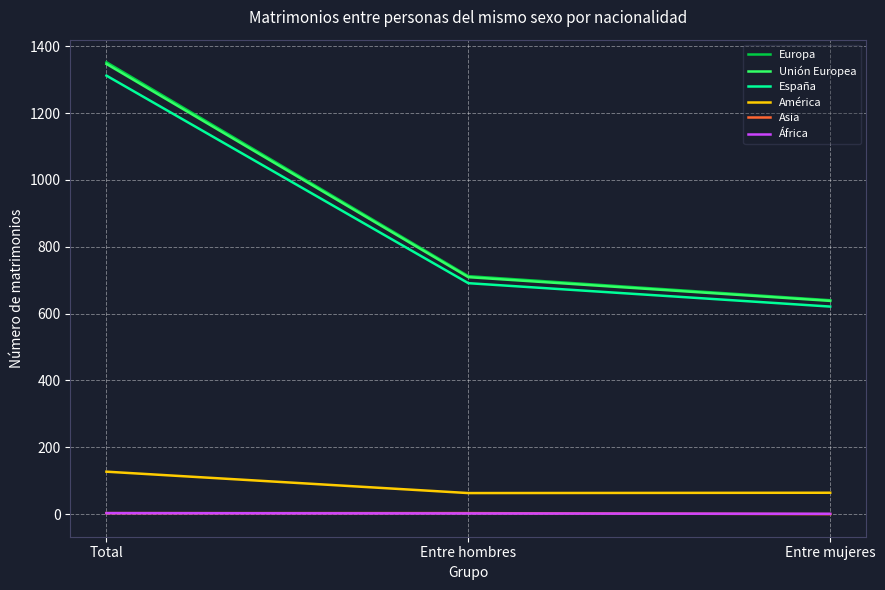

At how many categories does at least one series exceed 1045?

1